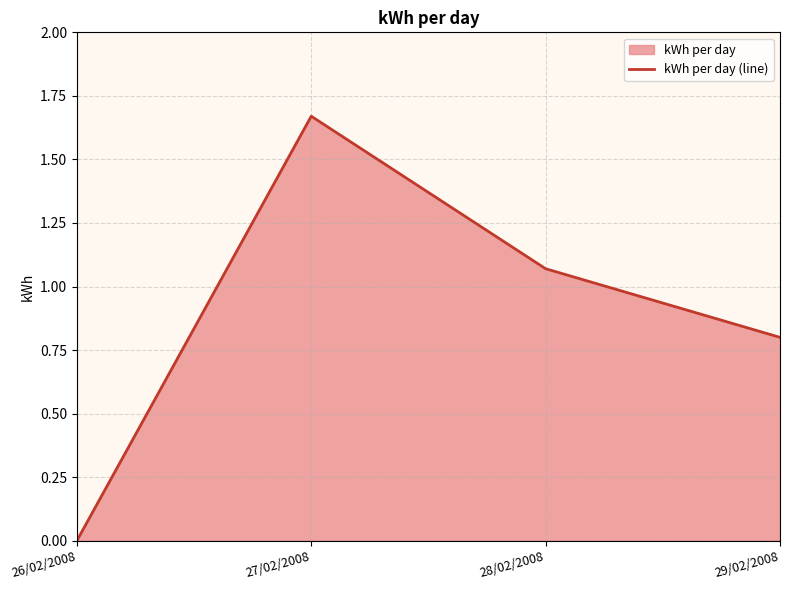

Reading left to right, transcribe all the data shown in this chart.

26/02/2008=0.0	27/02/2008=1.7	28/02/2008=1.1	29/02/2008=0.8